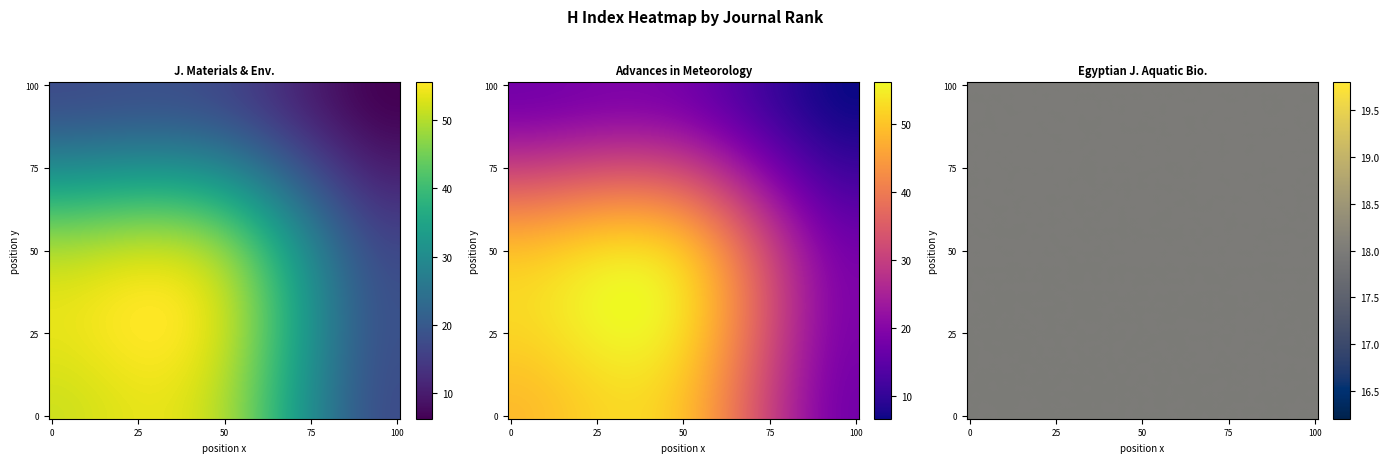

Reading left to right, what are all the values shown in this chart?

Journal of Materials and Environmental: 52	49	18
Advances in Meteorology: 49	49	18
Egyptian Journal of Aquatic Biology: 18	18	18